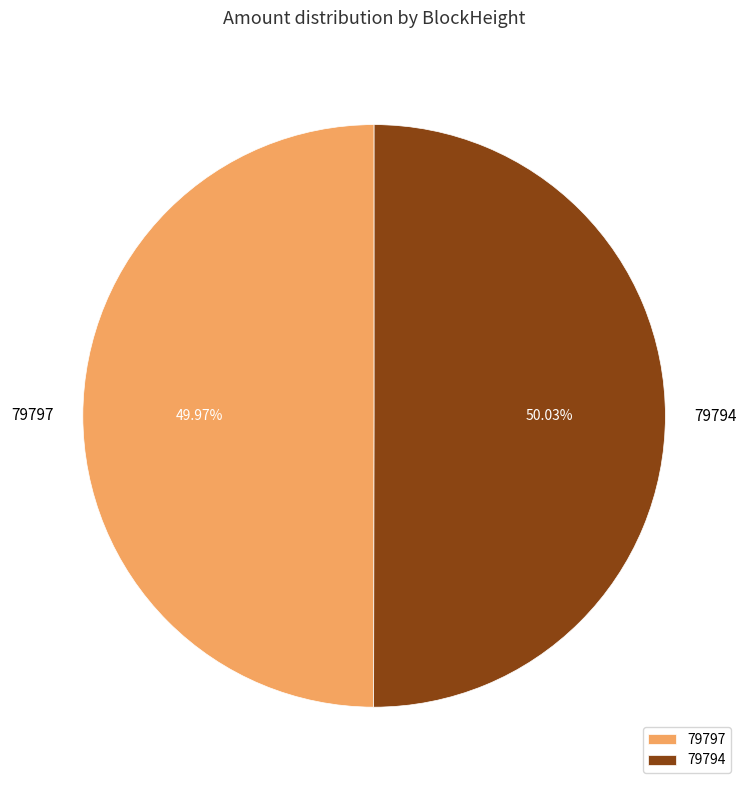

To the nearest percent, what is the difference between the 79797 and 79794 slice percentages?

0%